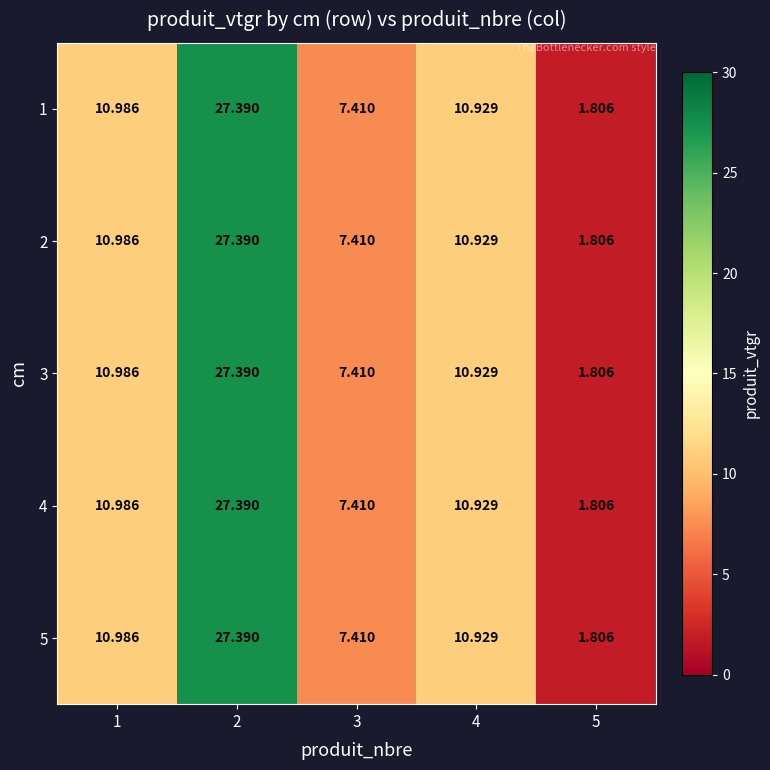

At which category is the sum across all series the highest?

2